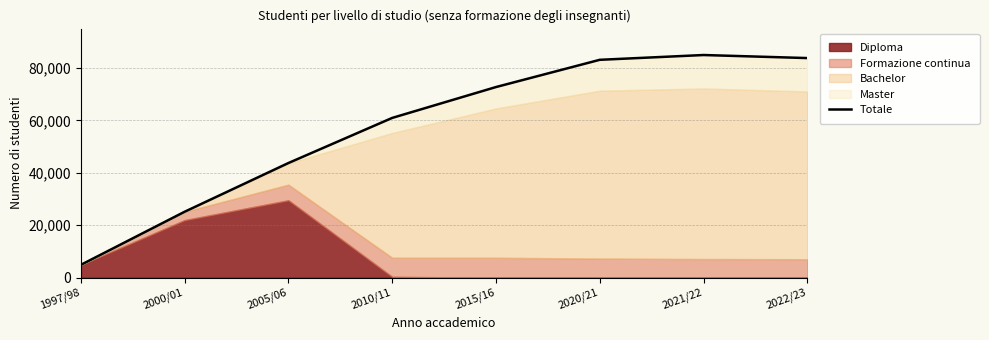

At which label is the value closest to 44898?

2005/06